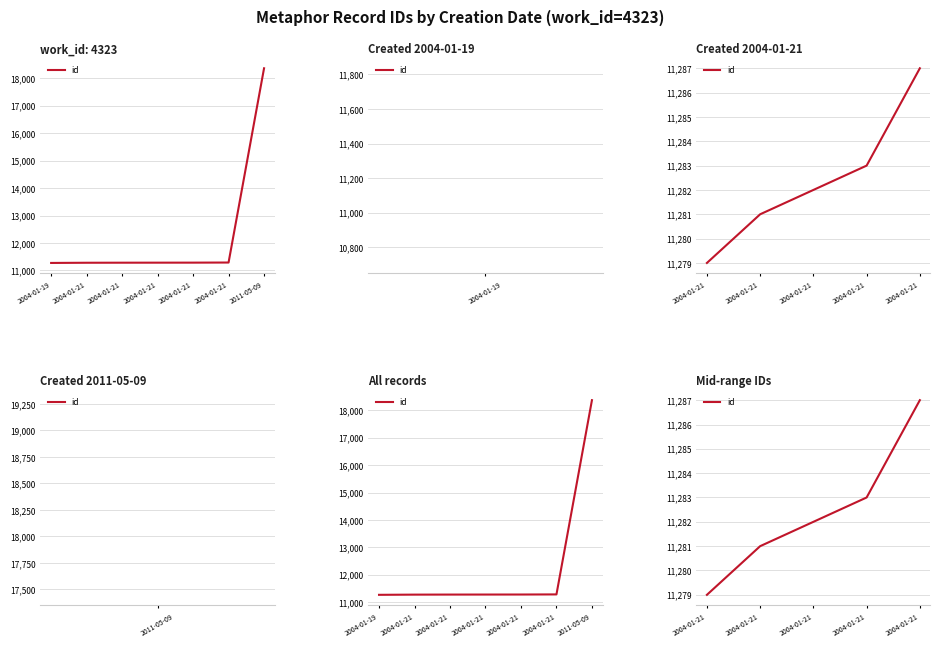

What is the difference between the second highest and minimum values?

4